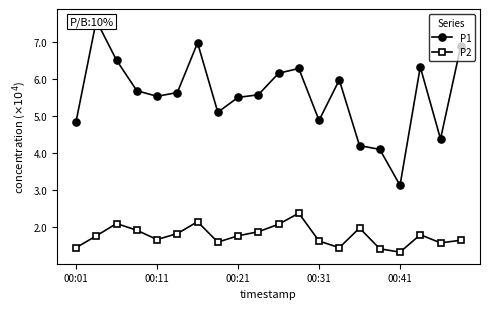

What is the average value of the P1 series?

5.6